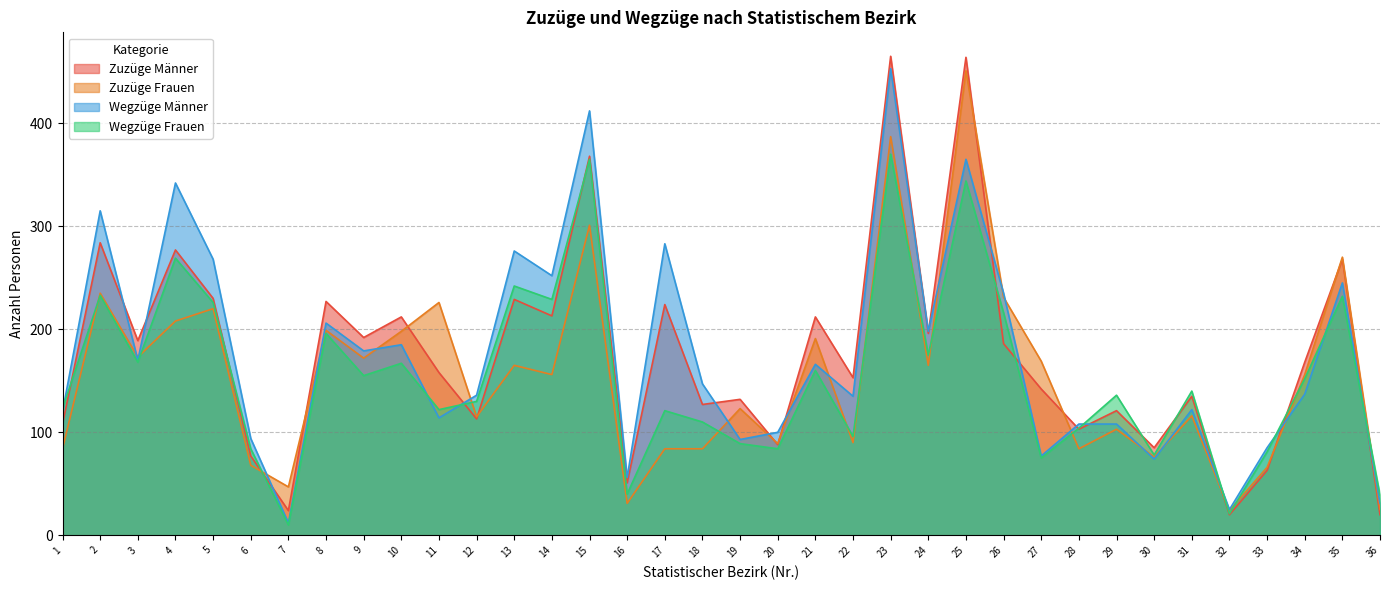

How many times do Wegzüge Männer and Wegzüge Frauen cross each other?

8